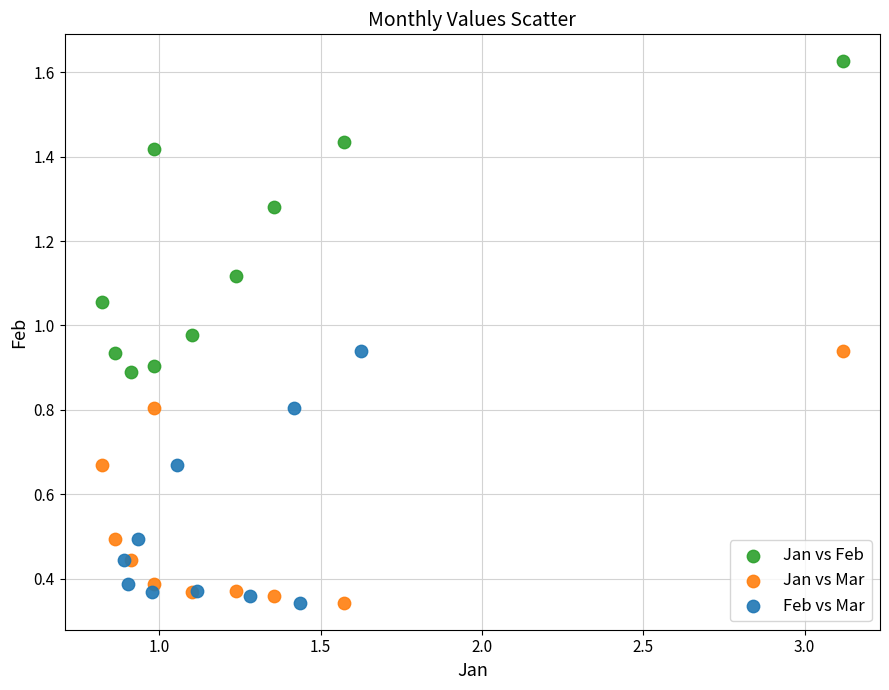

What are all the series names shown in the legend?

Jan vs Feb, Jan vs Mar, Feb vs Mar